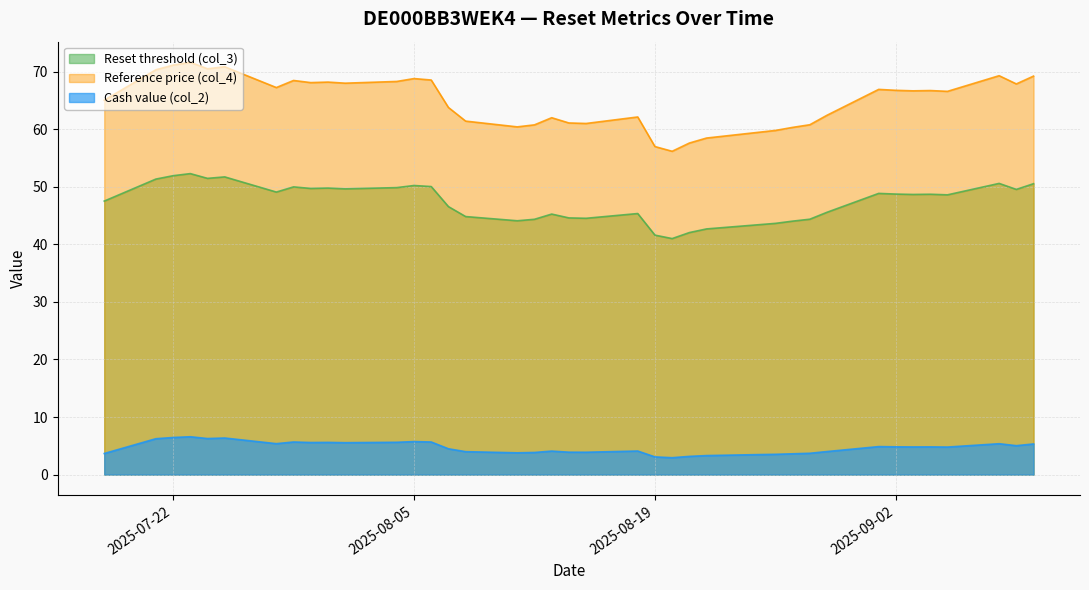

What is the sum of the Cash value (col_2) values at 2025-08-19 and 2025-09-10?

8.4